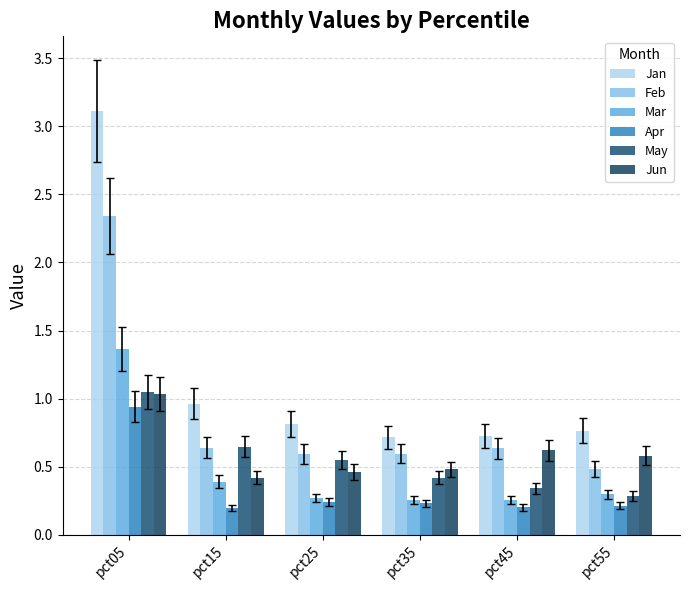

What is the total value across all series at pct25?

2.9